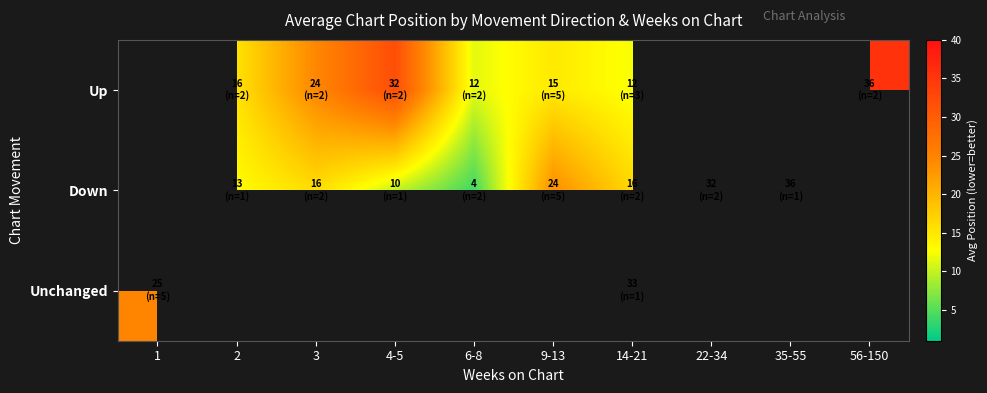

What is the minimum value shown in the chart?

4.0